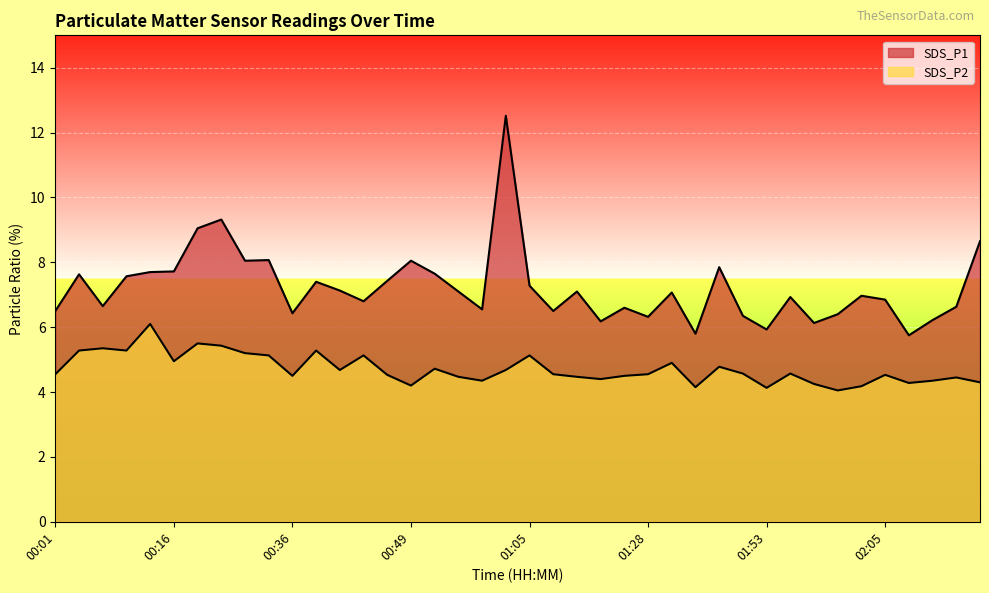

Rank the series at 01:33 from lowest to highest value.

SDS_P2, SDS_P1